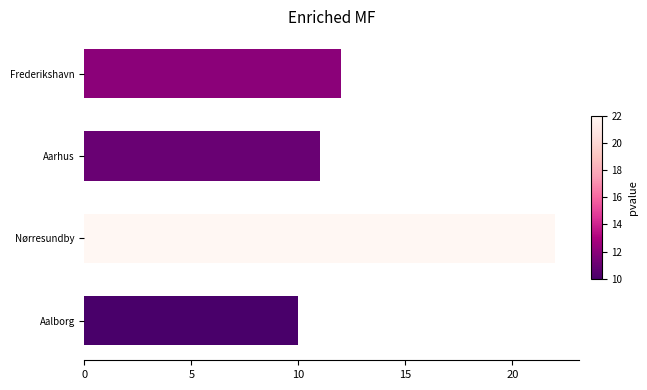

How many bars are there in total?

4